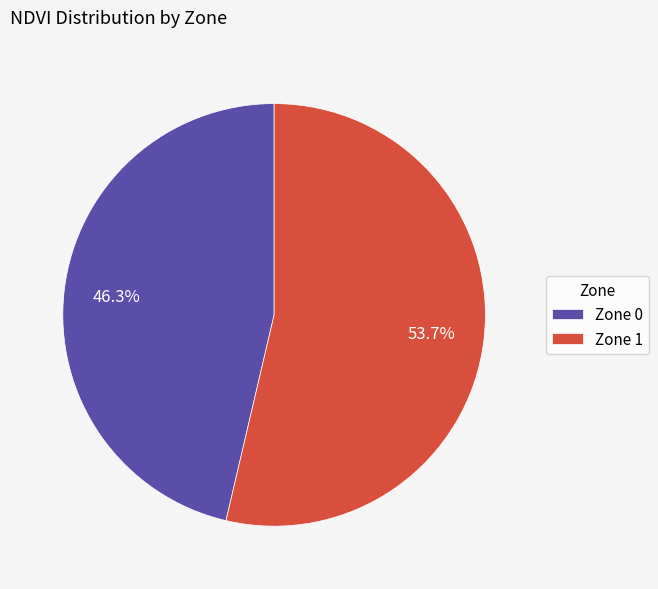

To the nearest percent, what is the combined percentage of Zone 0 and Zone 1?

100%